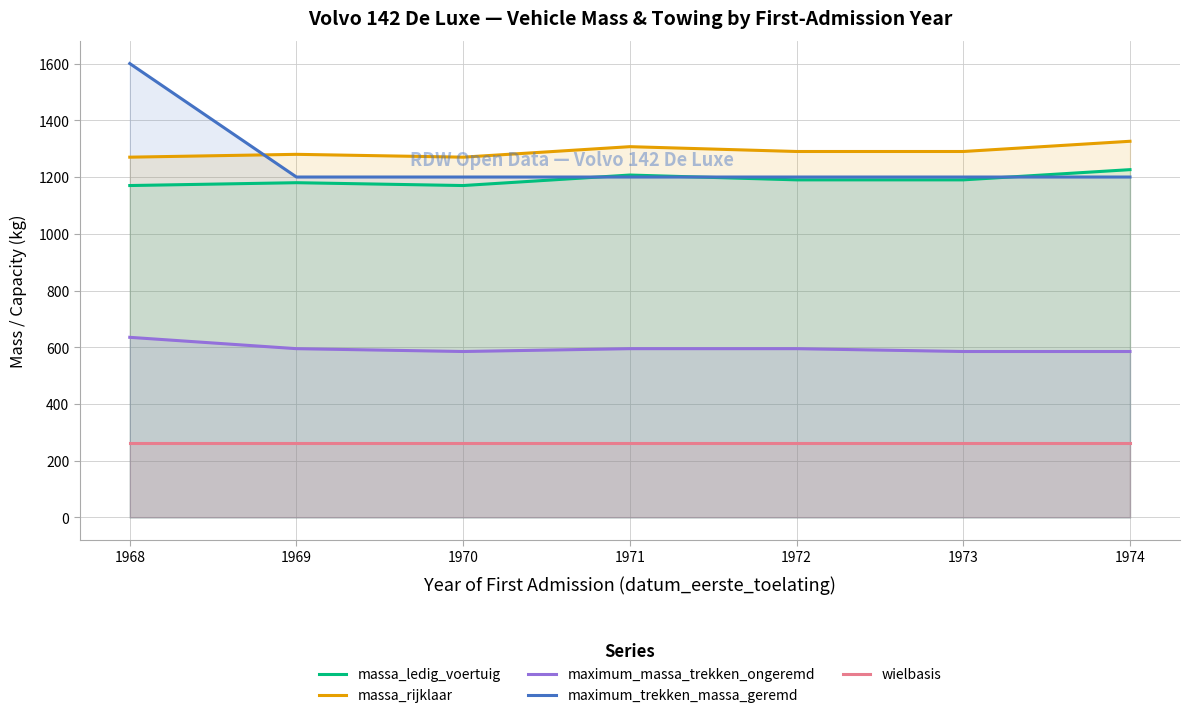

True or false: wielbasis and massa_rijklaar cross at least once.

False